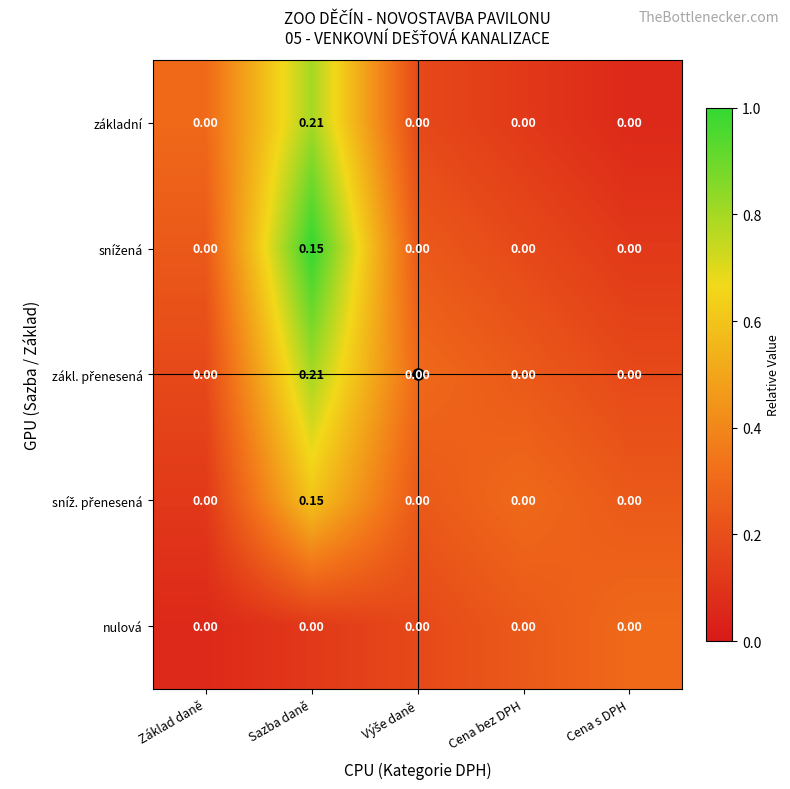

At which category is the sum across all series the highest?

Sazba daně